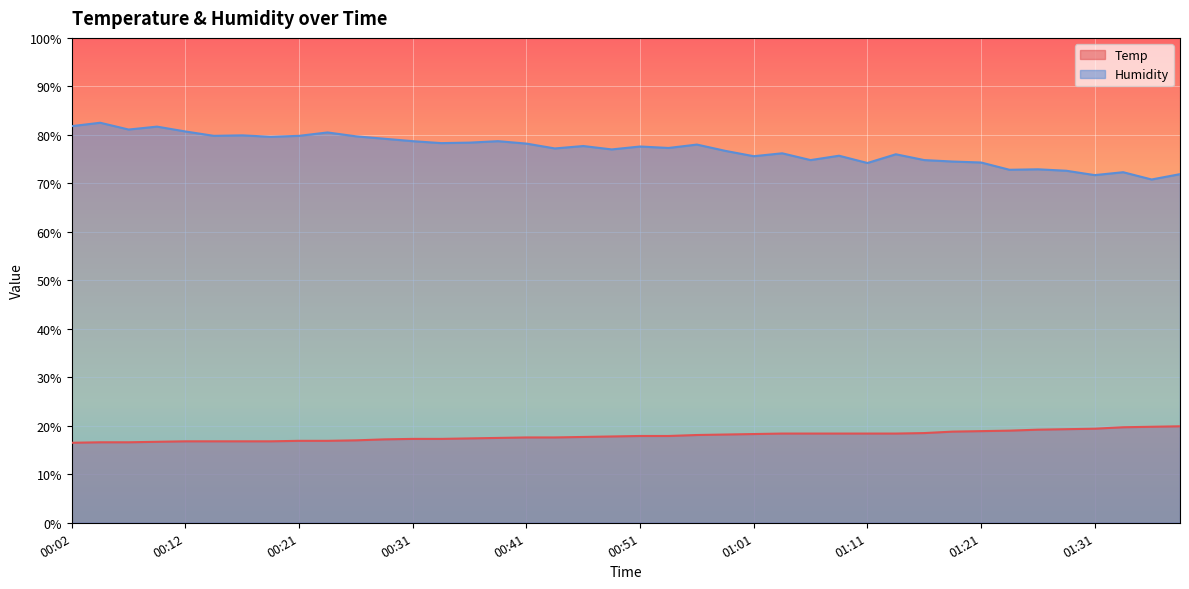

At which label does Temp reach its peak?

01:39